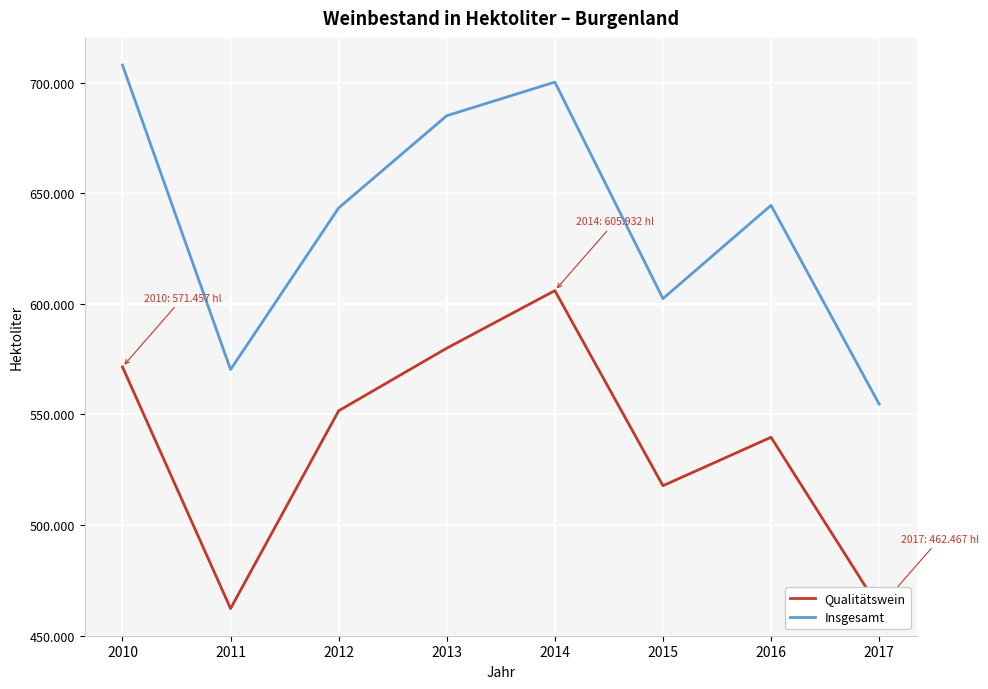

What is the value of the Qualitätswein point at the 3rd from the left?

551631